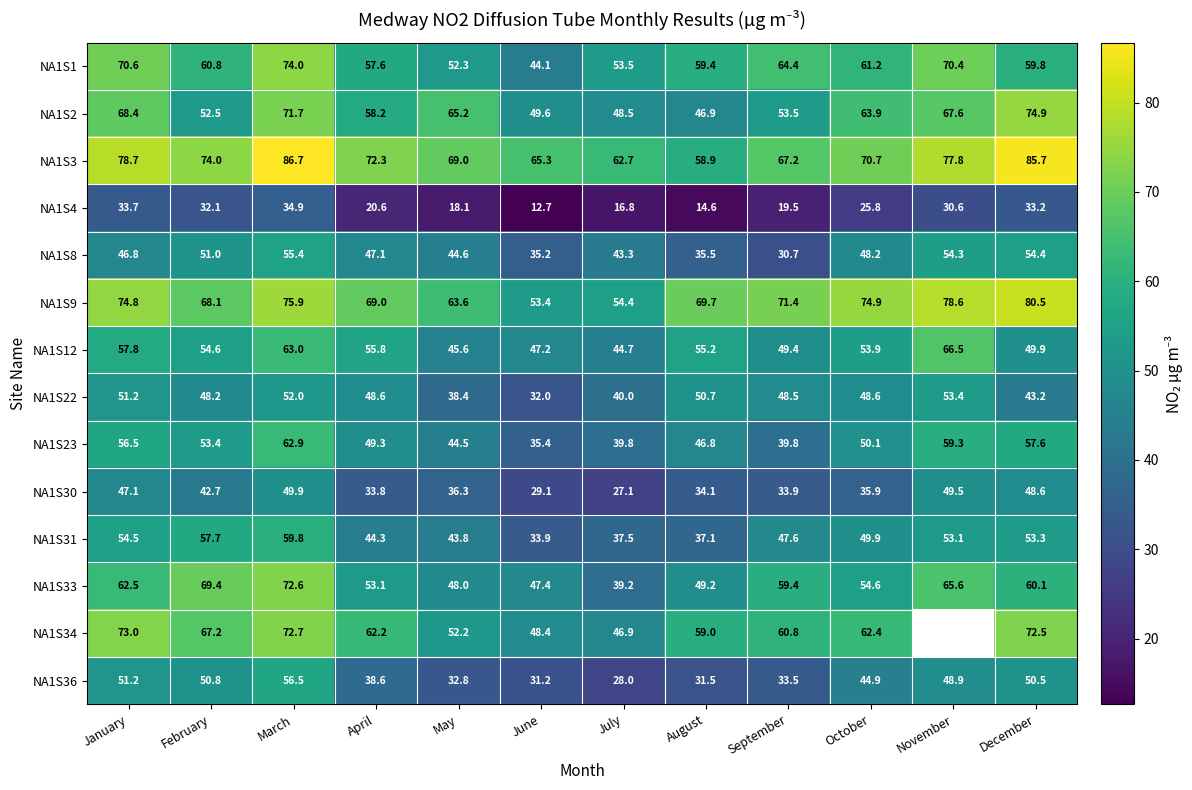

What is the sum of the NA1S2 values at November and January?

136.0